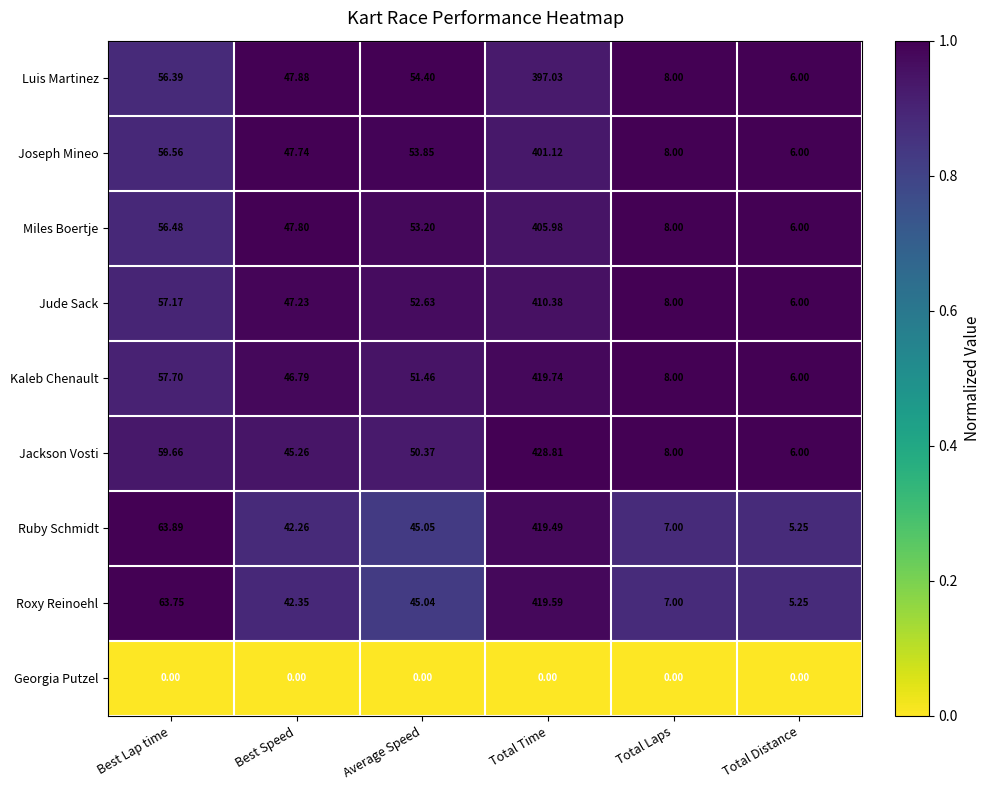

At Total Time, list the series in order from smallest to largest.

Georgia Putzel, Luis Martinez, Joseph Mineo, Miles Boertje, Jude Sack, Ruby Schmidt, Roxy Reinoehl, Kaleb Chenault, Jackson Vosti